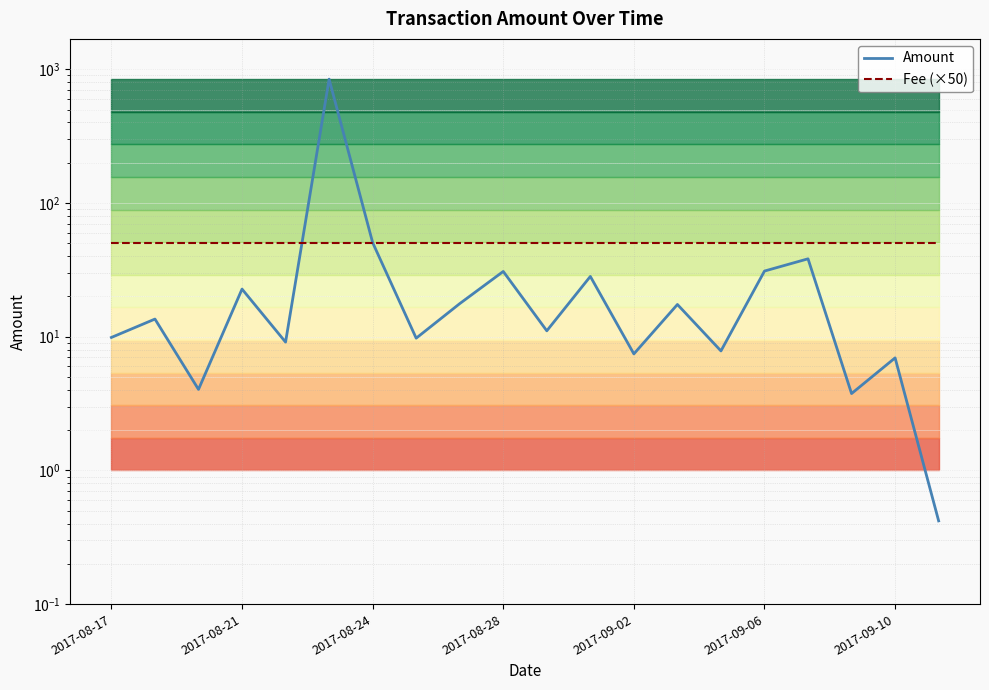

Between 2017-08-24 and 2017-09-02, which series saw the biggest shift?

Amount